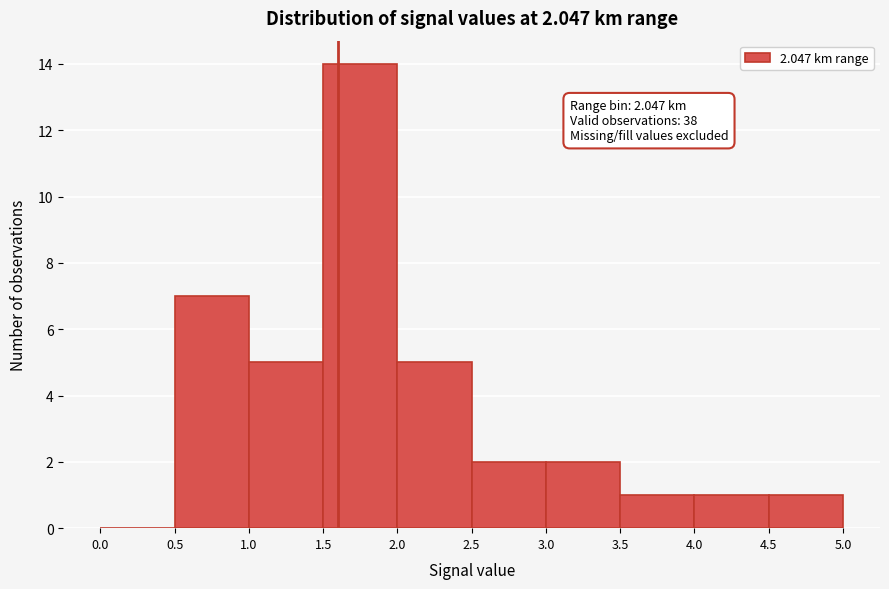

Over which range of the x-axis is the bar tallest?

1.5 to 2.0